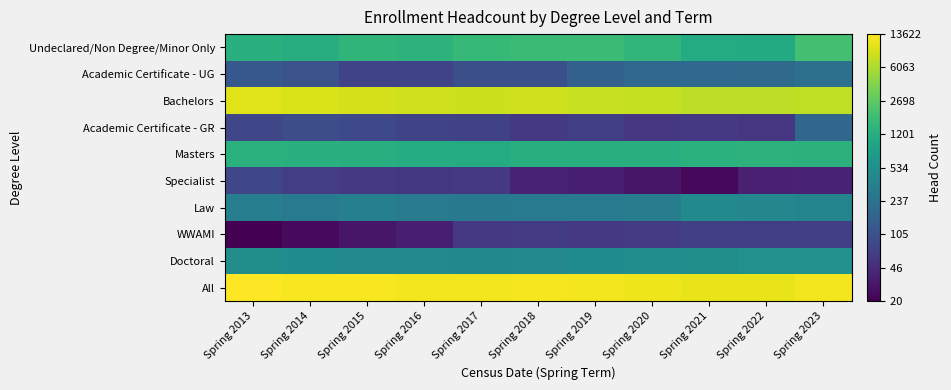

At how many categories does at least one series exceed 4?

11